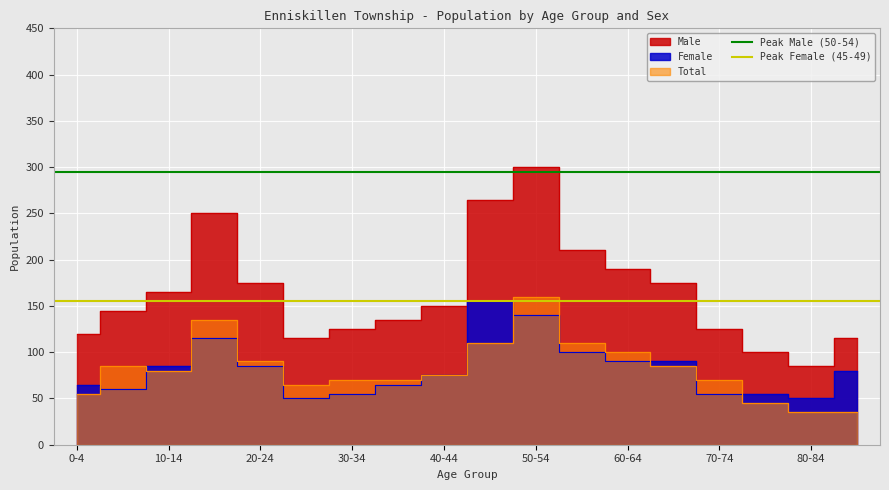

What is the minimum value for Peak Male (50-54)?

295